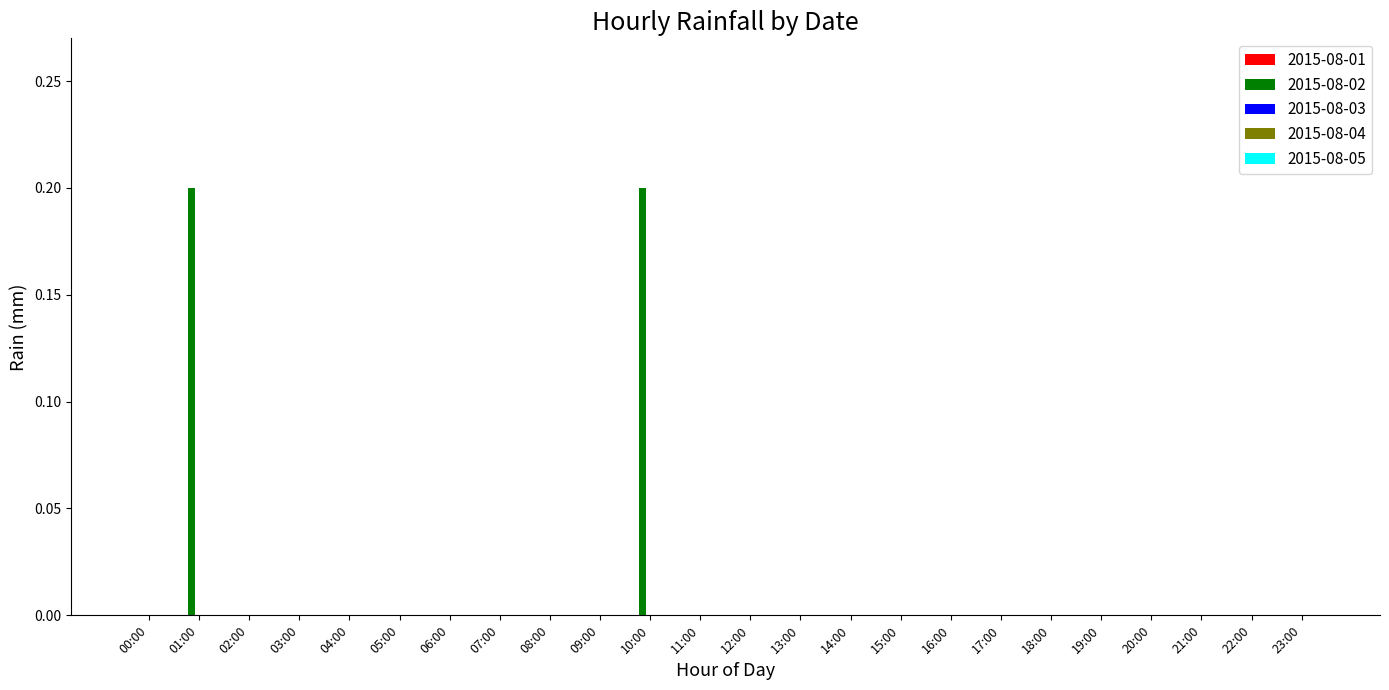

Reading left to right, transcribe all the data shown in this chart.

00:00=0.0	01:00=0.2	02:00=0.0	03:00=0.0	04:00=0.0	05:00=0.0	06:00=0.0	07:00=0.0	08:00=0.0	09:00=0.0	10:00=0.2	11:00=0.0	12:00=0.0	13:00=0.0	14:00=0.0	15:00=0.0	16:00=0.0	17:00=0.0	18:00=0.0	19:00=0.0	20:00=0.0	21:00=0.0	22:00=0.0	23:00=0.0